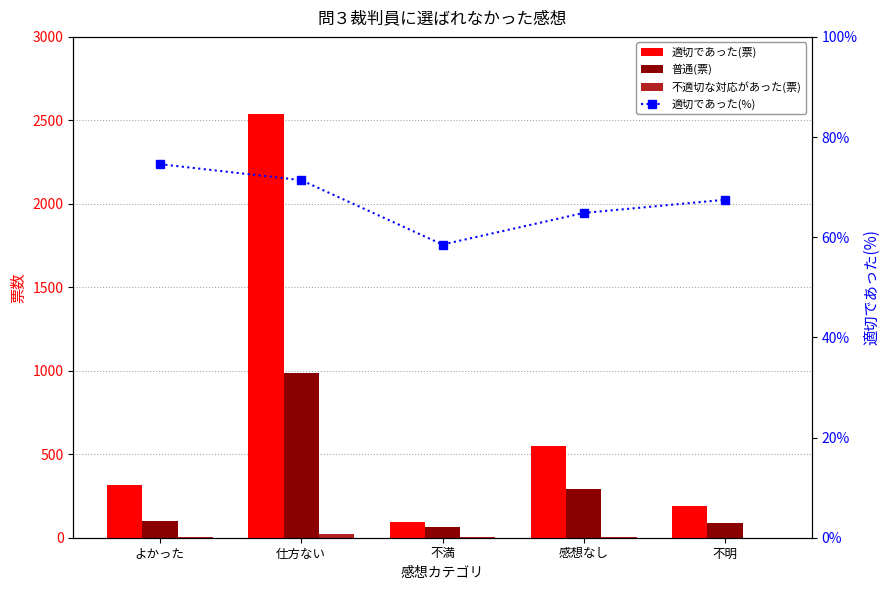

Which label corresponds to the largest value in the chart?

仕方ない